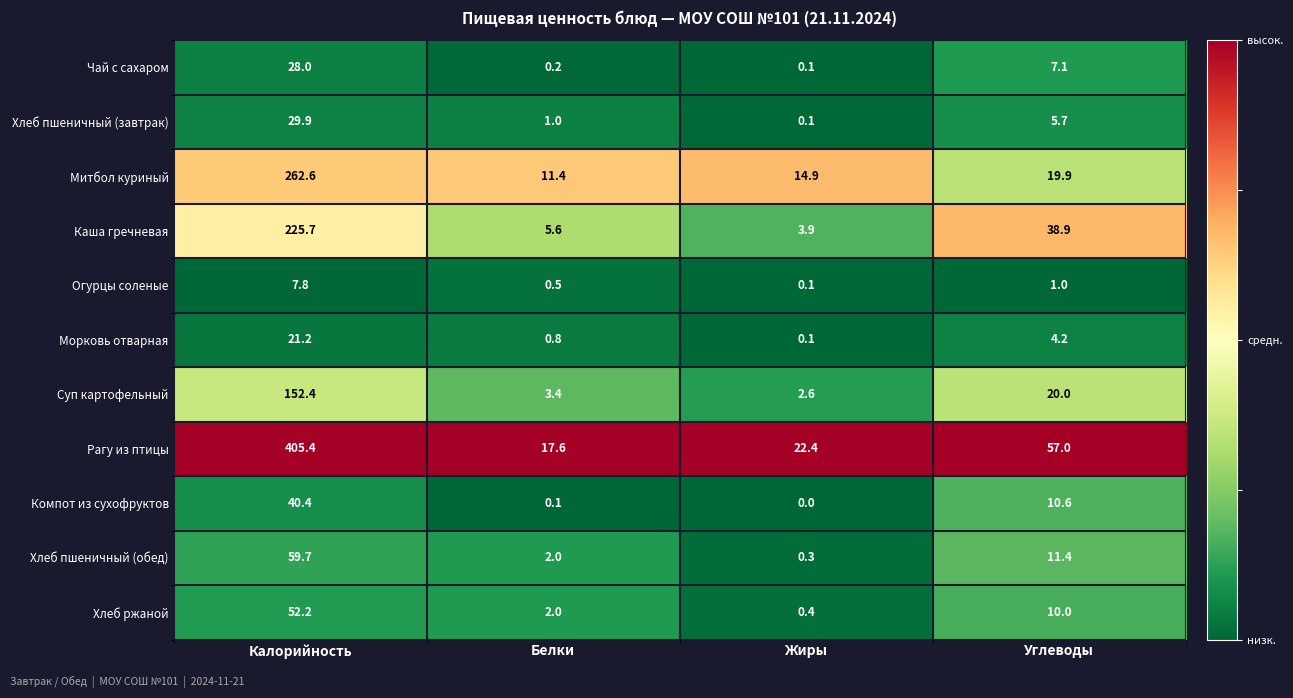

List the labels in order of Морковь отварная value, smallest first.

Жиры, Белки, Углеводы, Калорийность